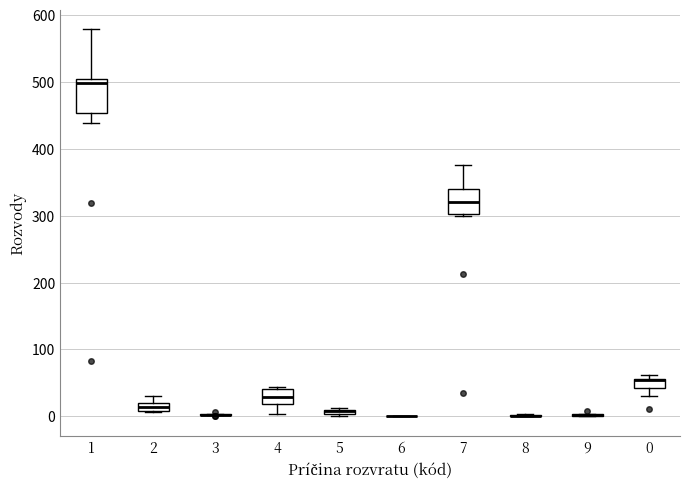

Which box is the tallest, from its lower edge to its upper edge?

1